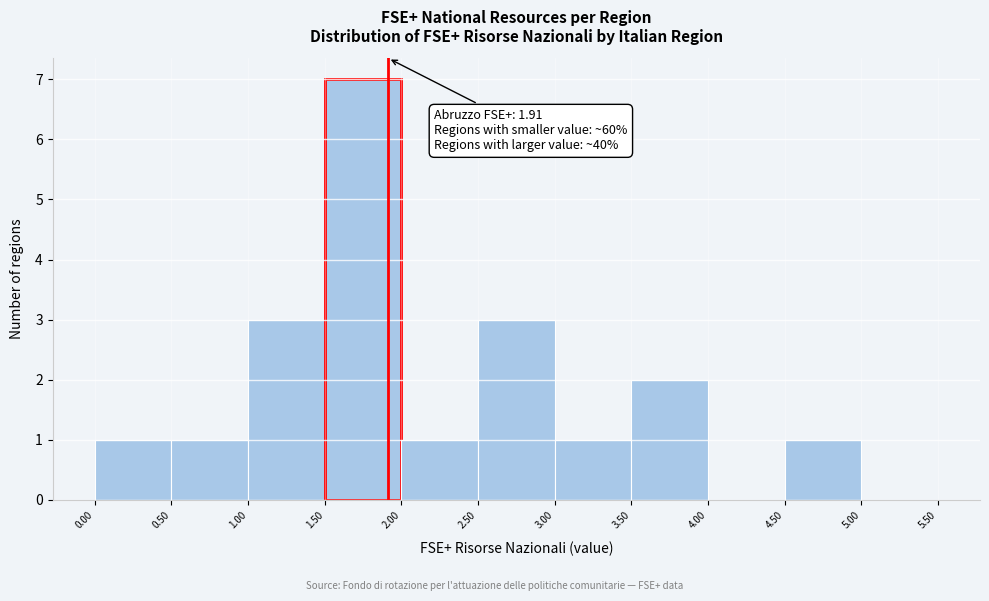

Over which range of the x-axis is the bar tallest?

1.50 to 2.00